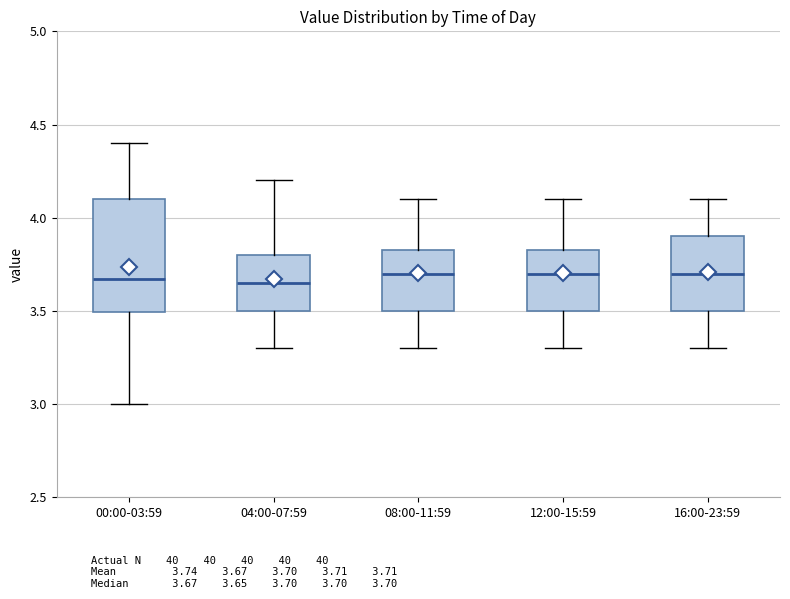

Reading left to right, read every box against the y-axis: the position of its median line, the range the box covers, and the ends of its whiskers. The values are not printed on the chart, so give them approximately, as read against the axis.

00:00-03:59: median 3.65, box 3.50 to 4.10, whiskers 3.00 to 4.40
04:00-07:59: median 3.65, box 3.50 to 3.80, whiskers 3.30 to 4.20
08:00-11:59: median 3.70, box 3.50 to 3.85, whiskers 3.30 to 4.10
12:00-15:59: median 3.70, box 3.50 to 3.85, whiskers 3.30 to 4.10
16:00-23:59: median 3.70, box 3.50 to 3.90, whiskers 3.30 to 4.10